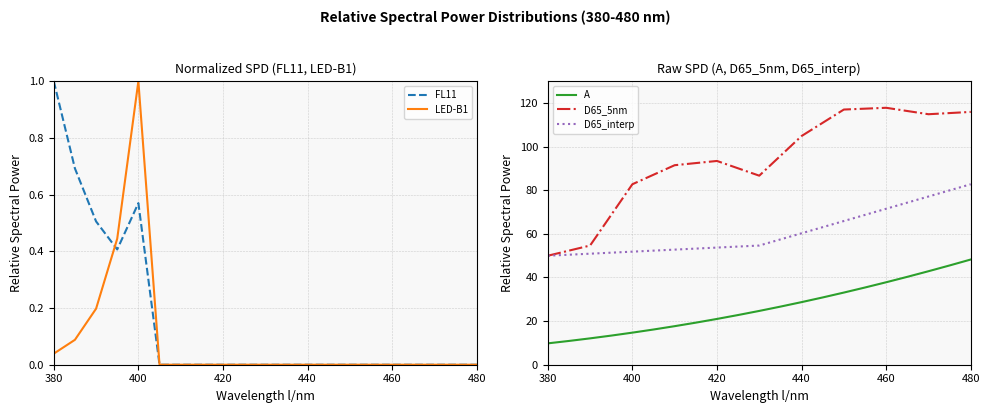

True or false: D65_5nm and D65_interp cross at least once.

False